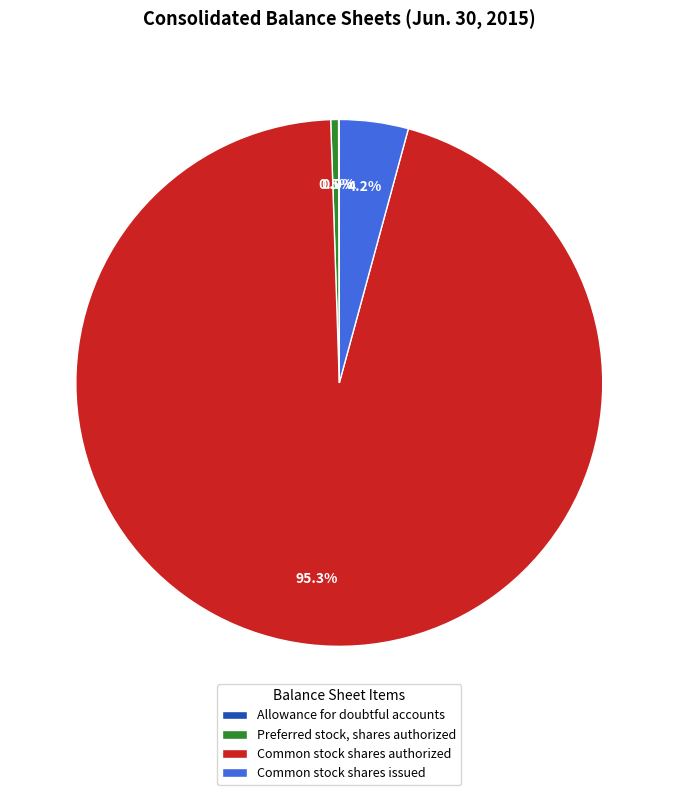

Do Common stock shares authorized and Common stock shares issued together represent more than half of the pie?

Yes